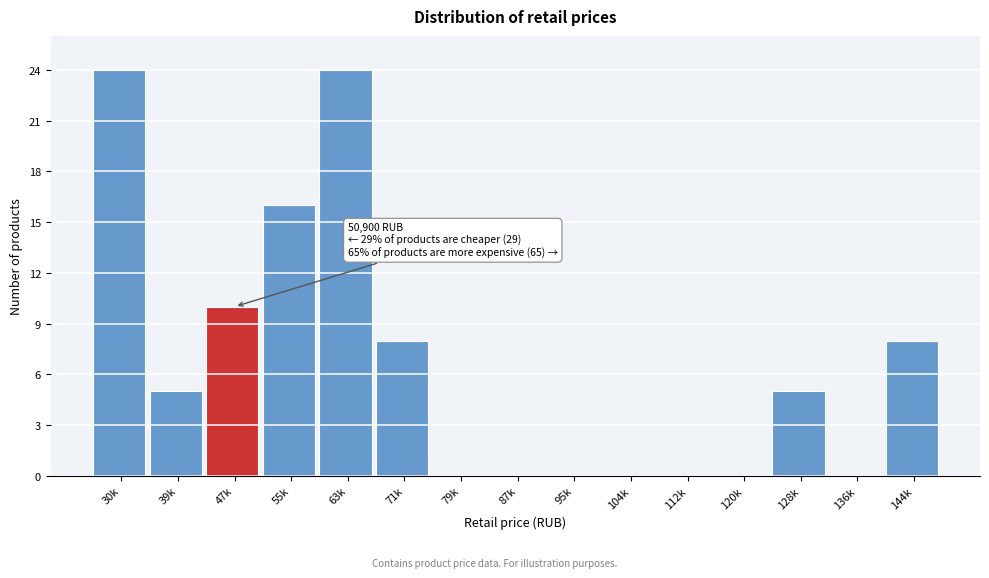

Reading left to right, list all the values displayed in this chart.

30k=24	39k=5	47k=10	55k=16	63k=24	71k=8	79k=0	87k=0	95k=0	104k=0	112k=0	120k=0	128k=5	136k=0	144k=8